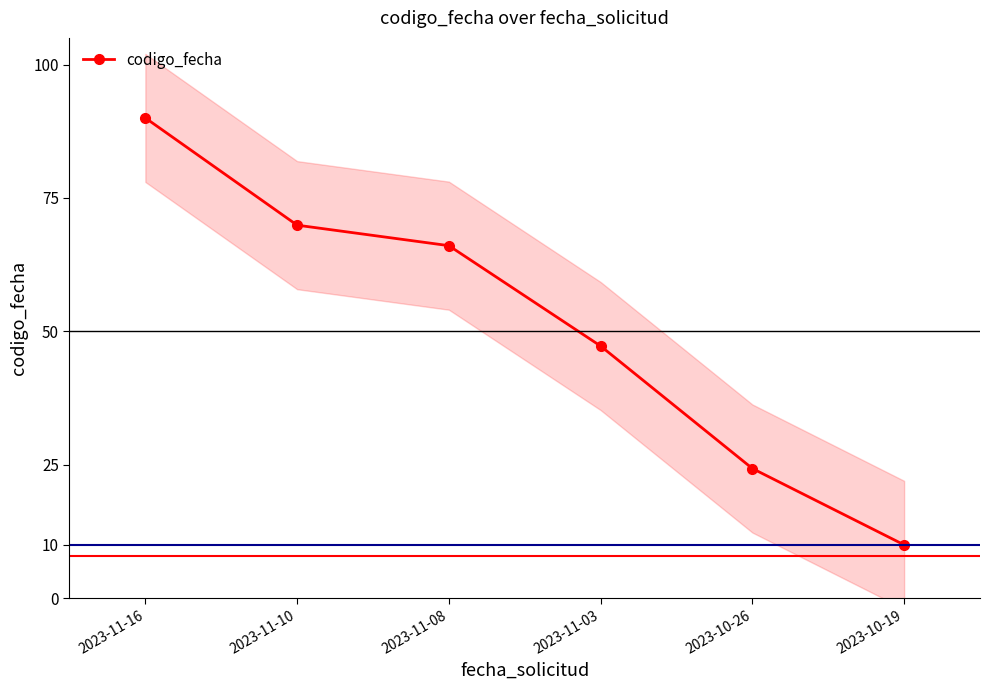

Where does the data first go above 66?

2023-11-16